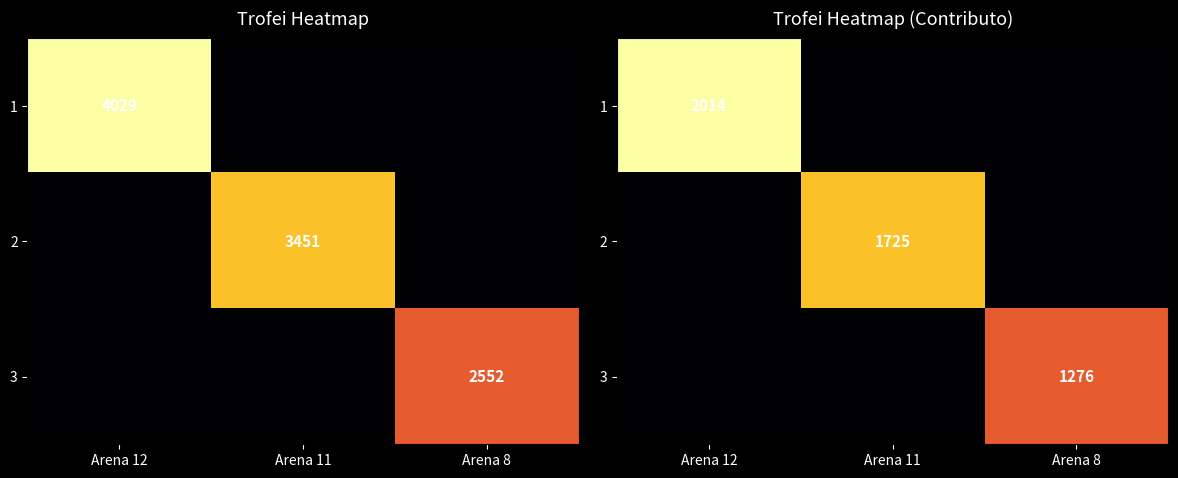

At which label is 3 closest to 638?

Arena 12